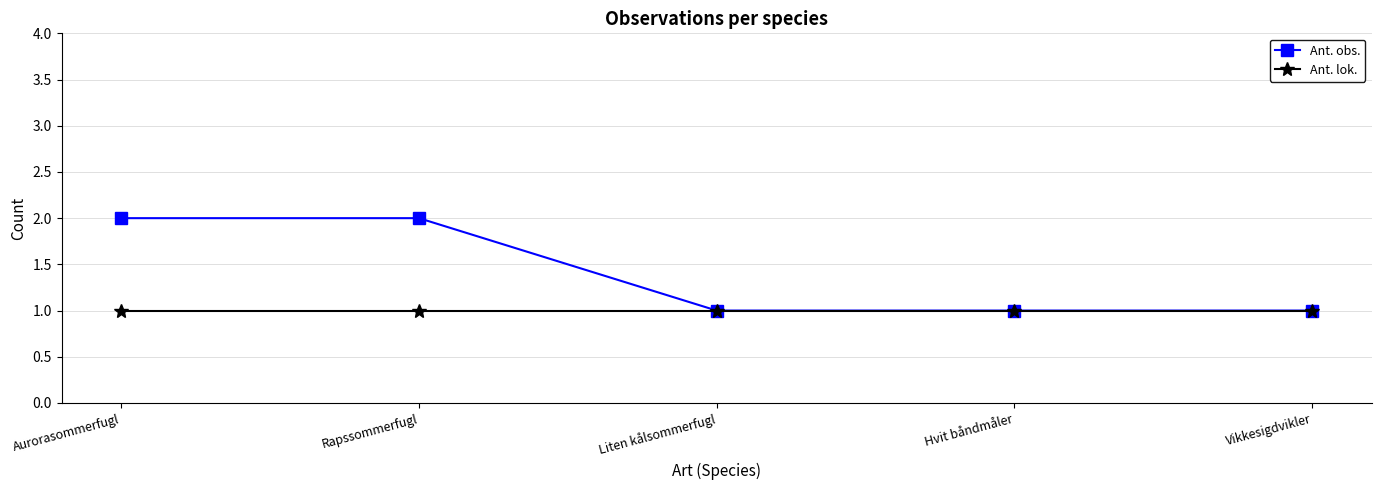

The Ant. lok. series shows 0 at Hvit båndmåler. True or false?

False